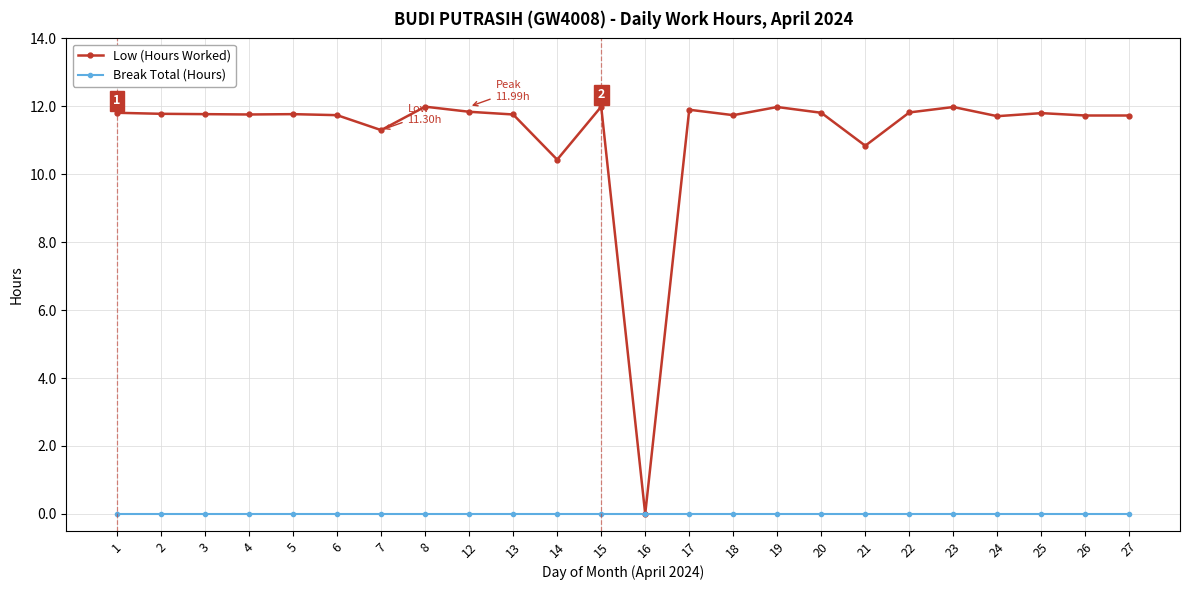

What is the difference between the highest and lowest values at 17?

11.9